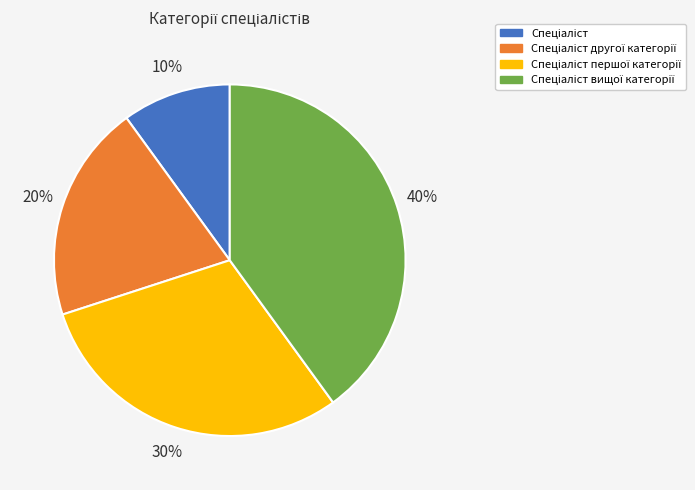

How many slices are in this pie chart?

4